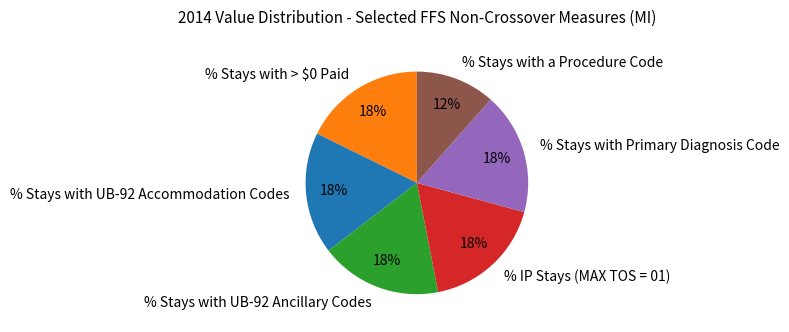

To the nearest percent, what is the difference between the largest and smallest slice percentages?

6%